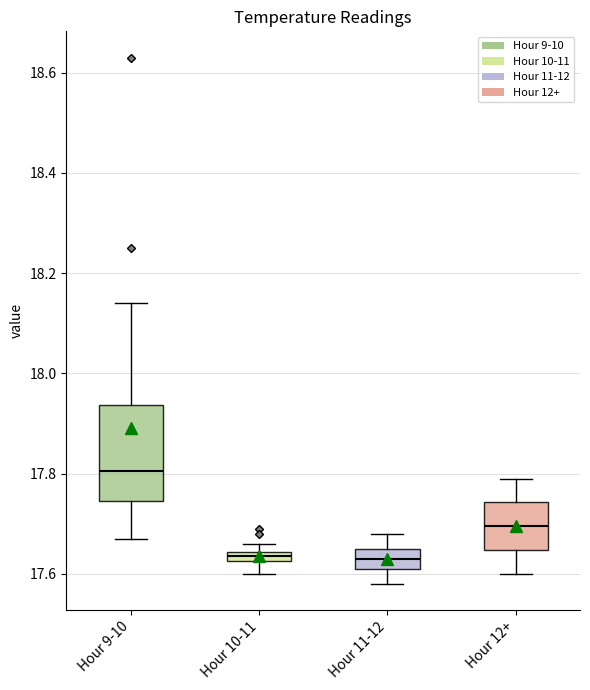

Comparing the boxes themselves (not the whiskers), which one is the tallest?

Hour 9-10